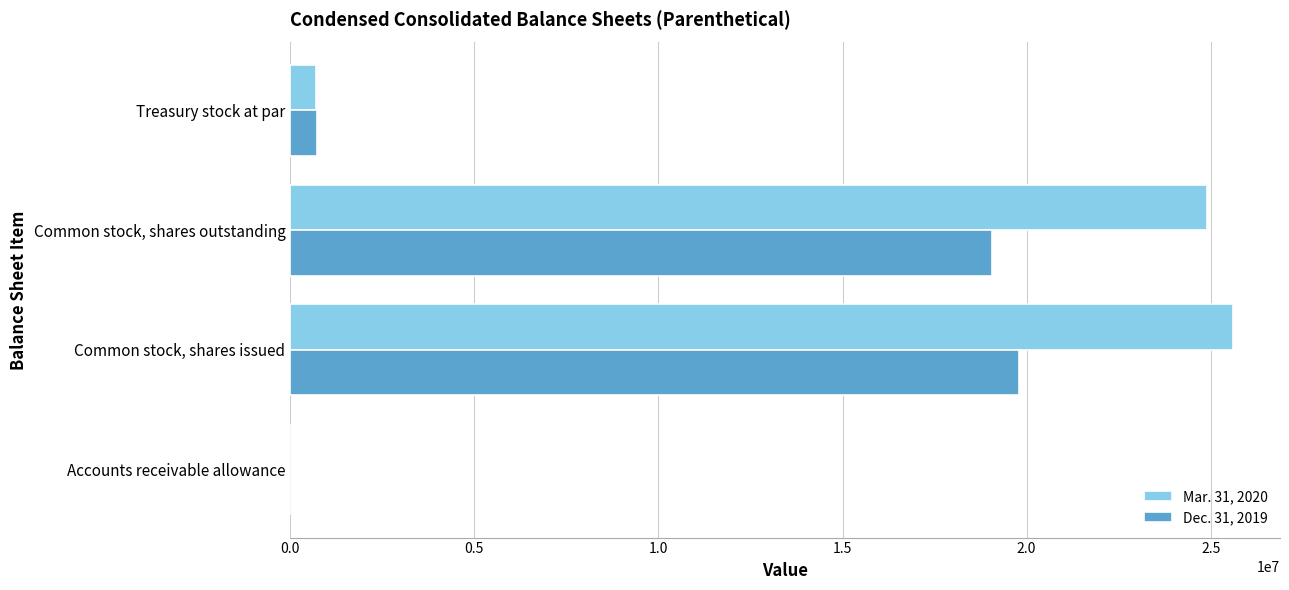

What is the maximum value shown in the chart?

25602226